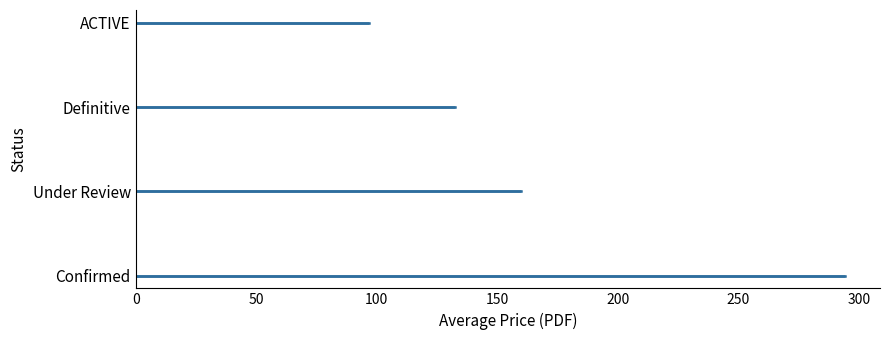

What is the sum of all values?

683.2